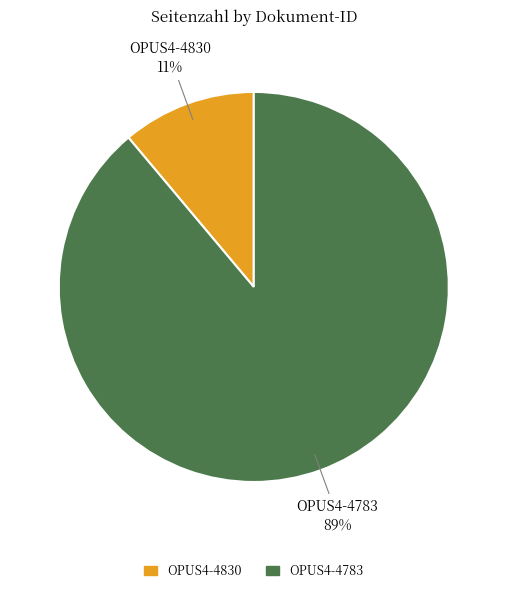

What is the largest slice in the pie chart?

OPUS4-4783